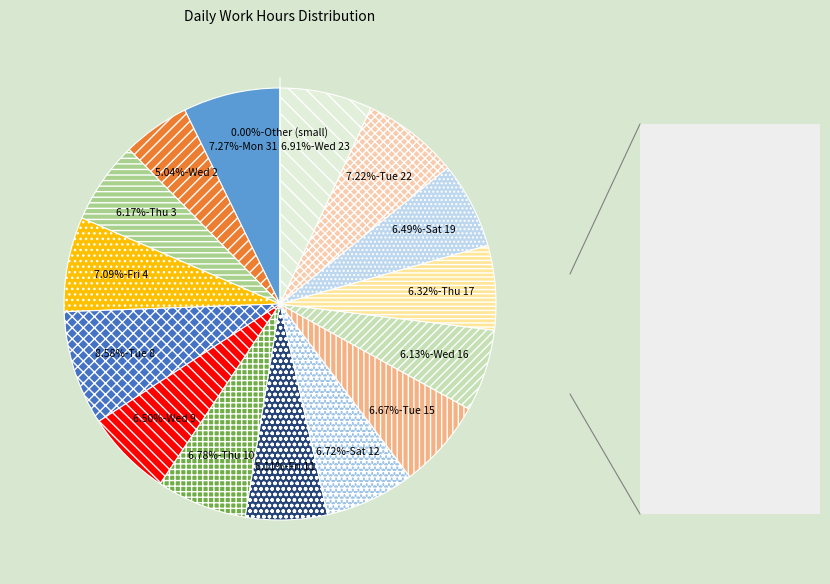

How many slices are in this pie chart?

15